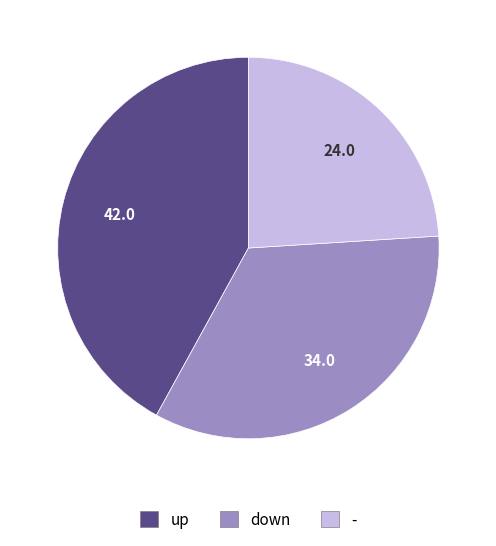

Does up account for over 50% of the chart?

No